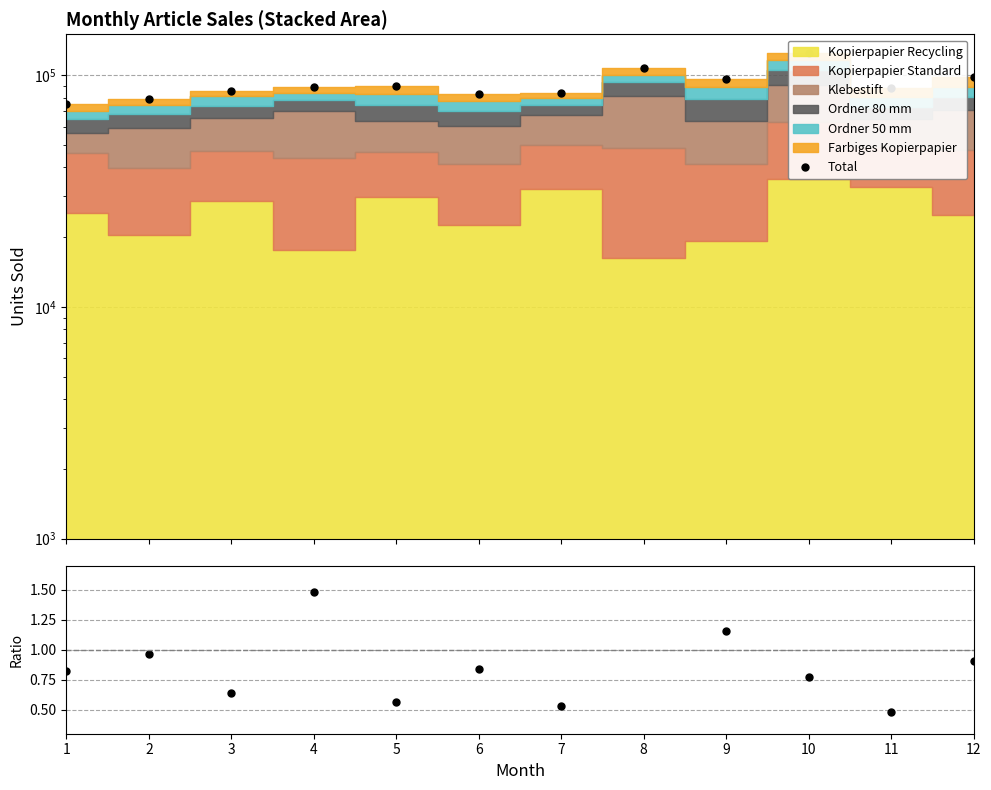

What is the sum of all Ratio (Standard/Recycling) values?

11.2